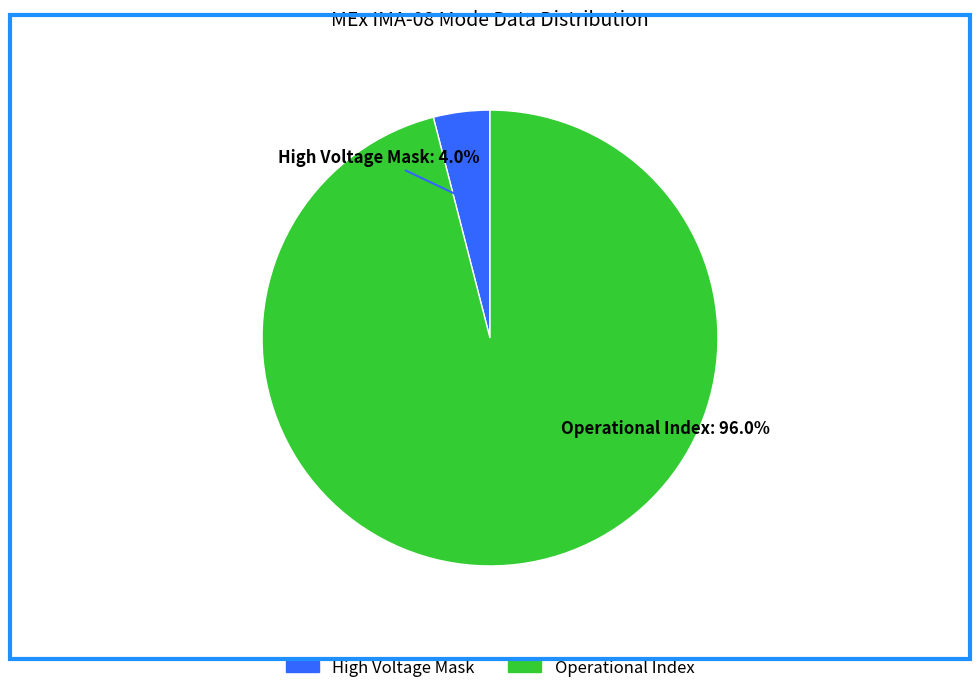

To the nearest percent, what is the difference between the largest and smallest slice percentages?

92%